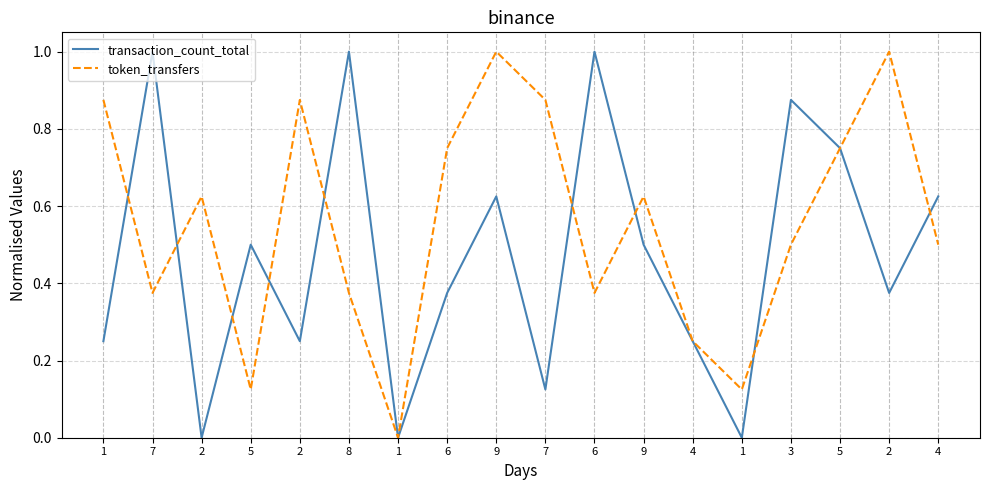

At which label does token_transfers reach its minimum?

1